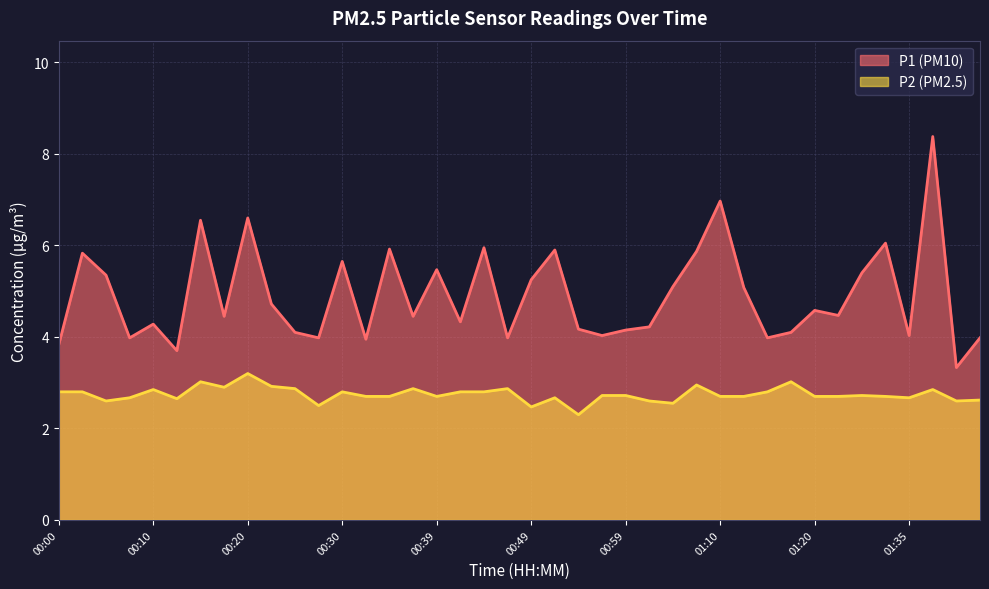

Which series changed the most between 00:27 and 00:37?

P1